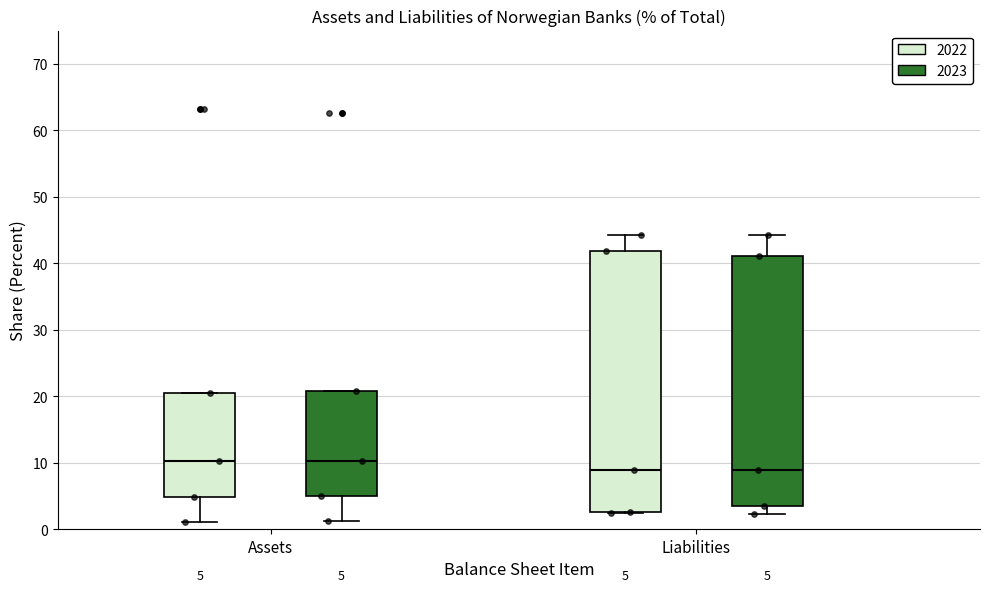

Comparing the boxes themselves (not the whiskers), which one is the tallest?

Liabilities (2022)